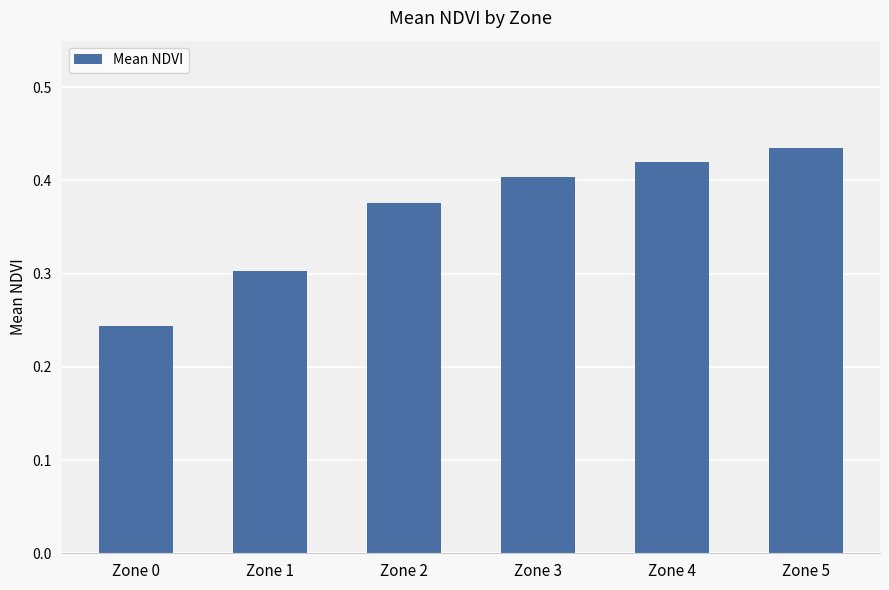

List the labels in order of value, largest first.

Zone 5, Zone 4, Zone 3, Zone 2, Zone 1, Zone 0